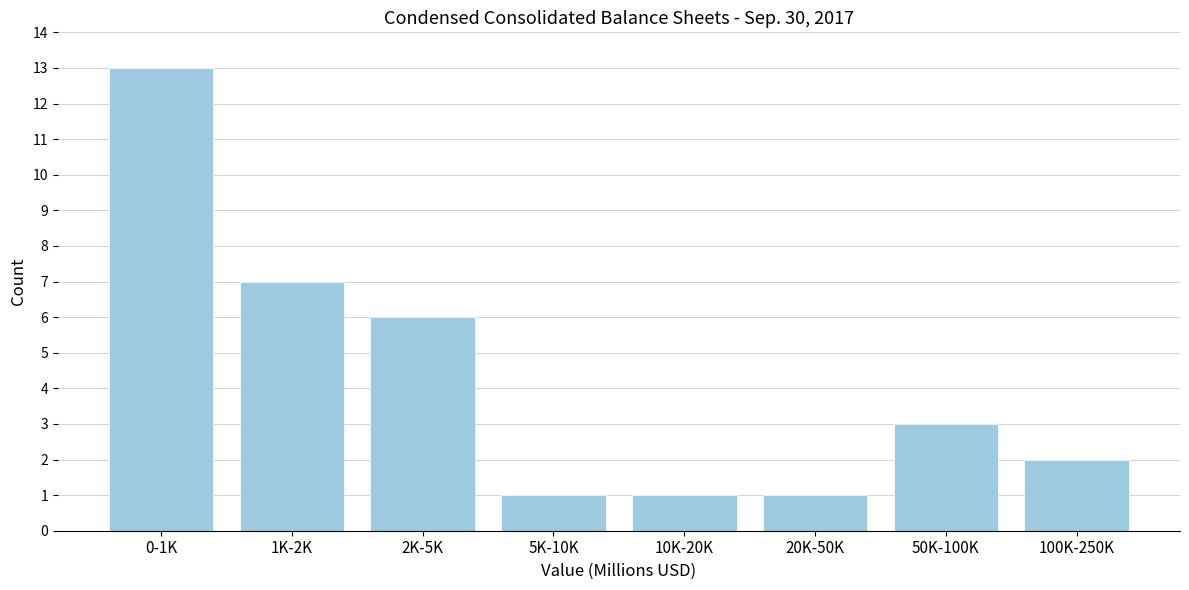

Reading left to right, extract all data points from this chart.

13	7	6	1	1	1	3	2